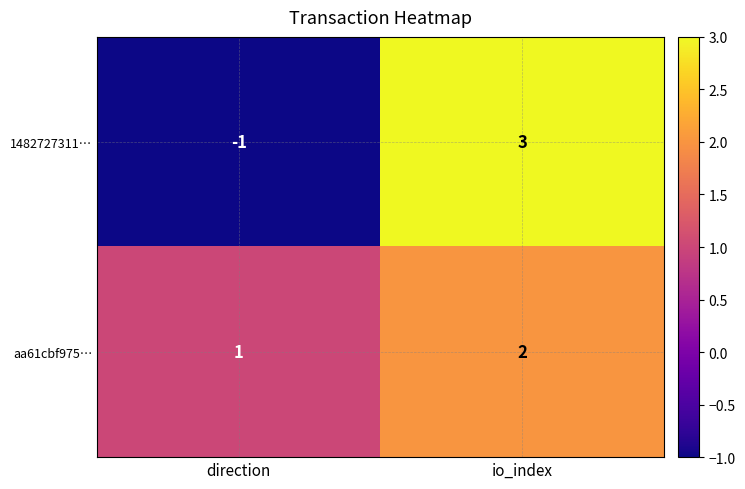

The value of aa61cbf975… at io_index is 1. True or false?

False